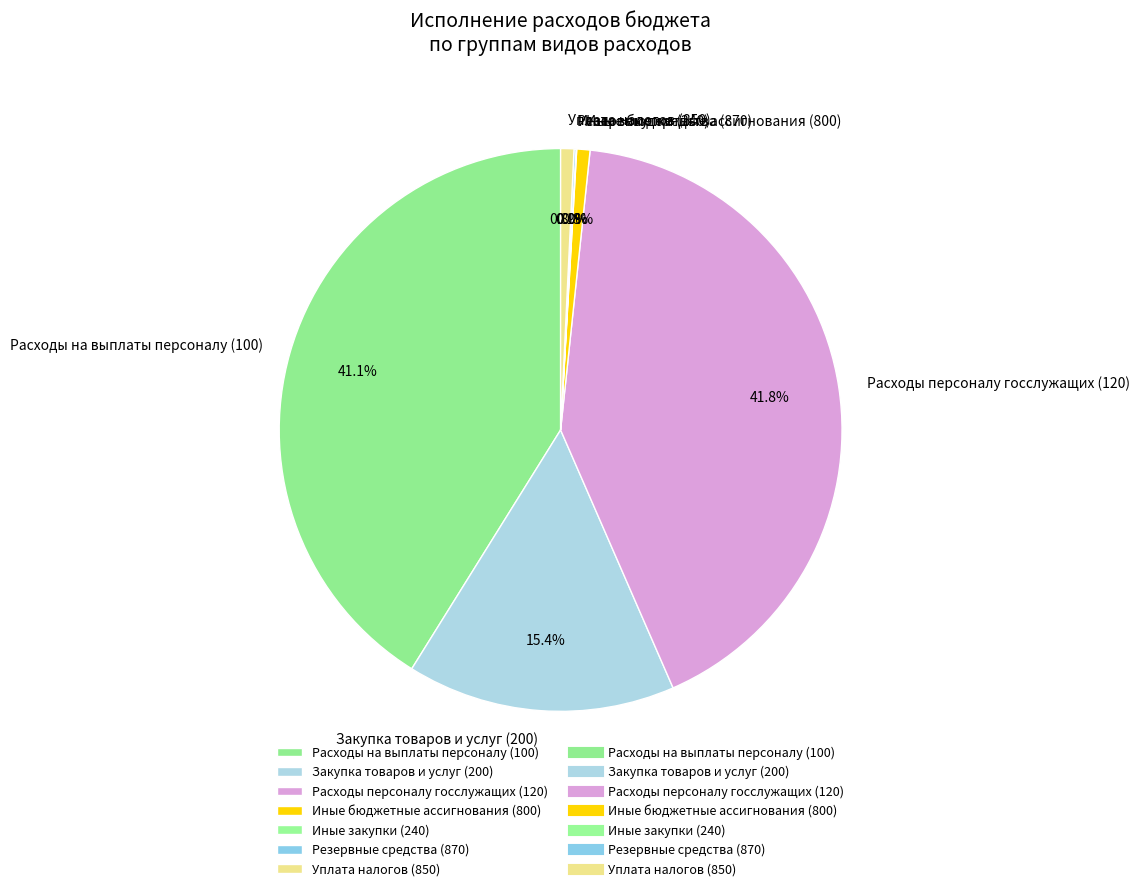

Do Иные бюджетные ассигнования (800) and Уплата налогов (850) together represent more than half of the pie?

No